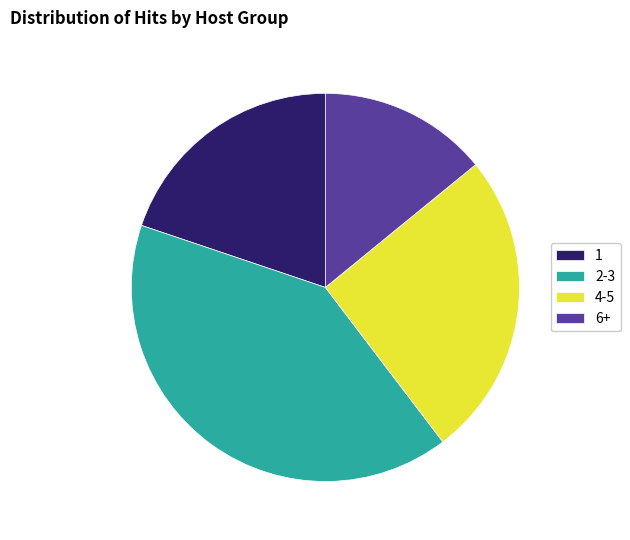

Is the sum of 4-5 and 1 greater than half?

No